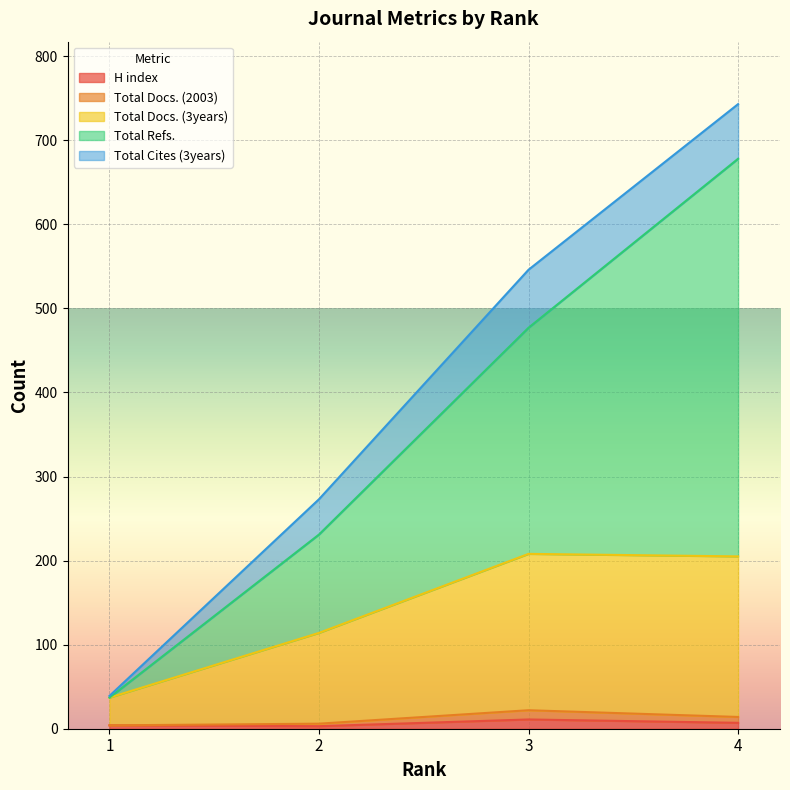

At which label is H index closest to 7?

4